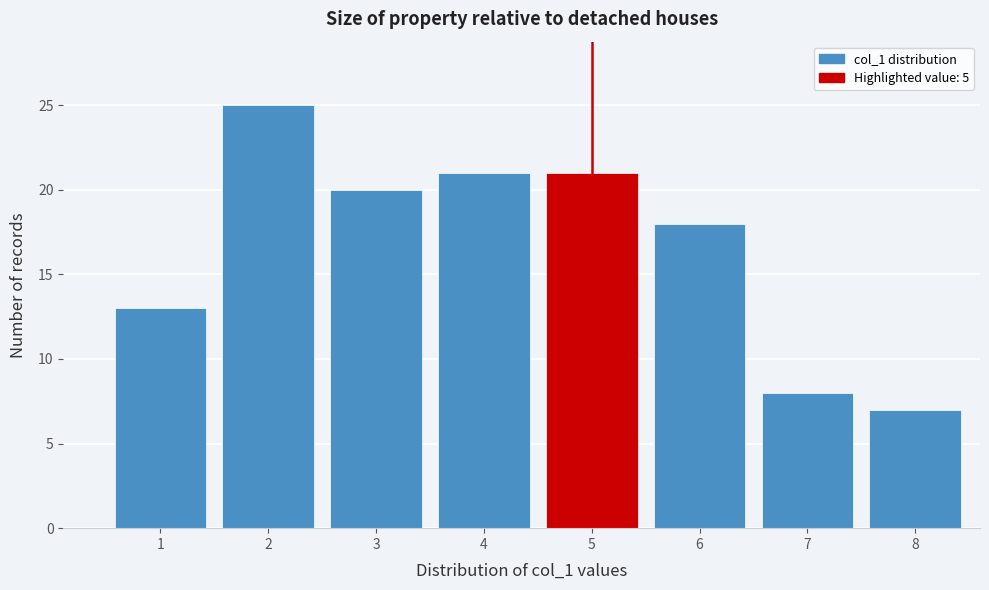

Reading left to right, transcribe this chart: for each bar, give the range it covers on the x-axis and its height. The values are not printed on the chart, so give them approximately, as read against the axis.

0.5 to 1.5: 13
1.5 to 2.5: 25
2.5 to 3.5: 20
3.5 to 4.5: 21
4.5 to 5.5: 21
5.5 to 6.5: 18
6.5 to 7.5: 8
7.5 to 8.5: 7